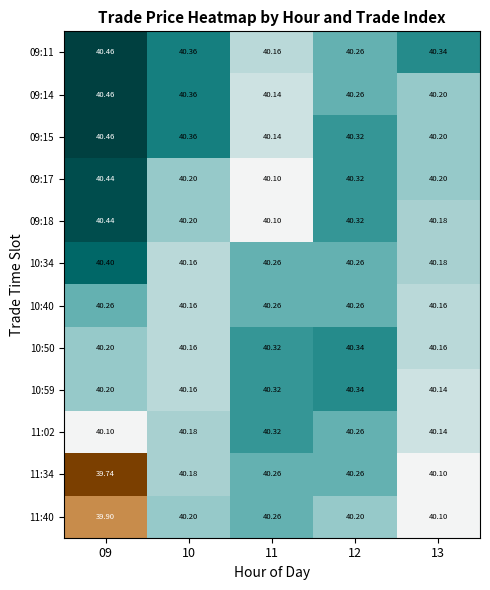

Count the number of categories in the chart.

5